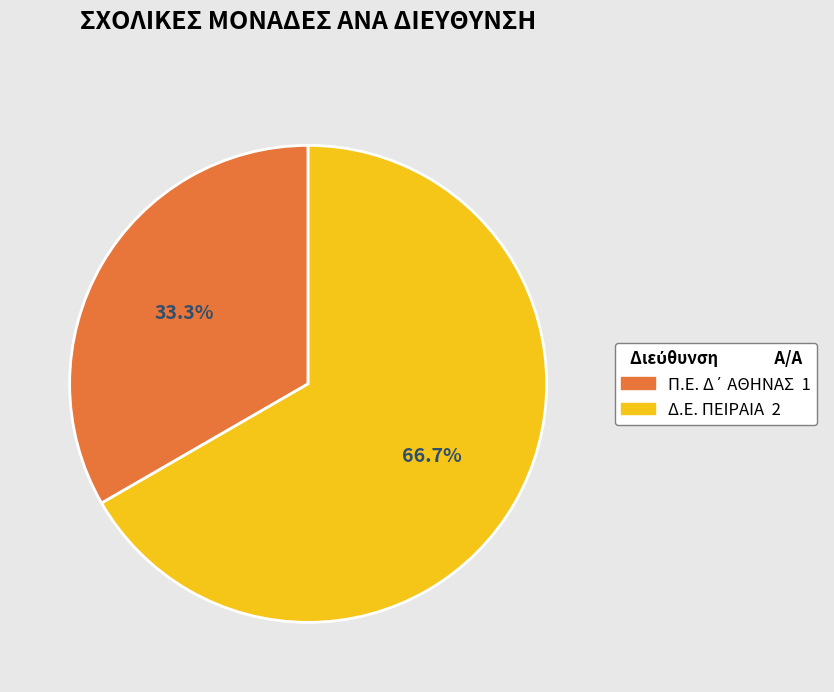

Which category has the biggest portion of the pie?

Δ.Ε. ΠΕΙΡΑΙΑ